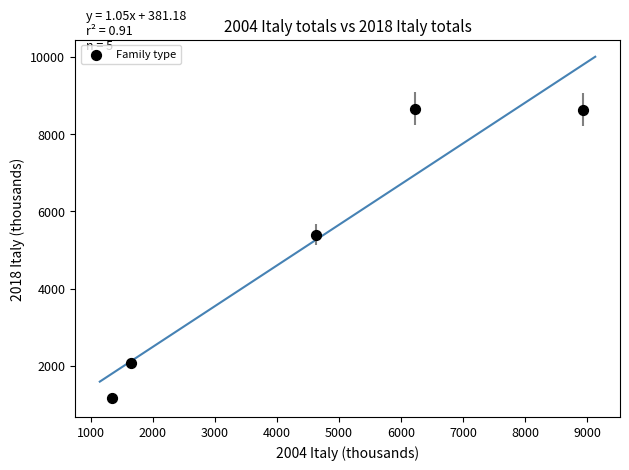

What Y value in the scatter plot is closest to 4917?

5397.2